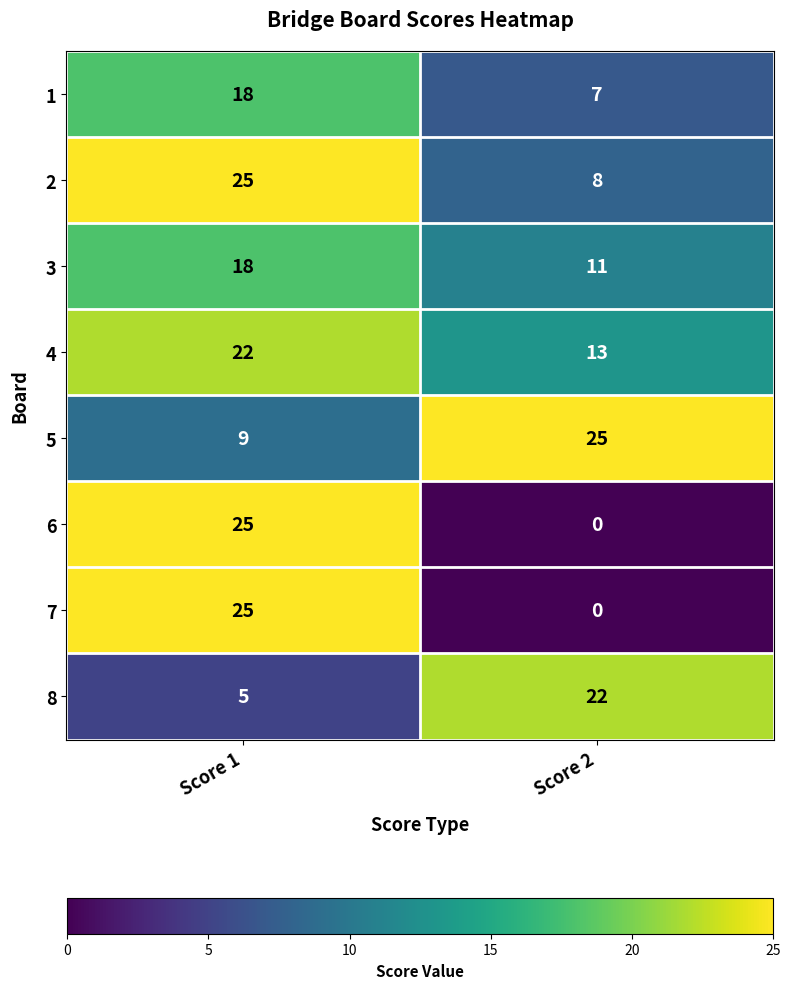

The value of 5 at Score 2 is 25. True or false?

True